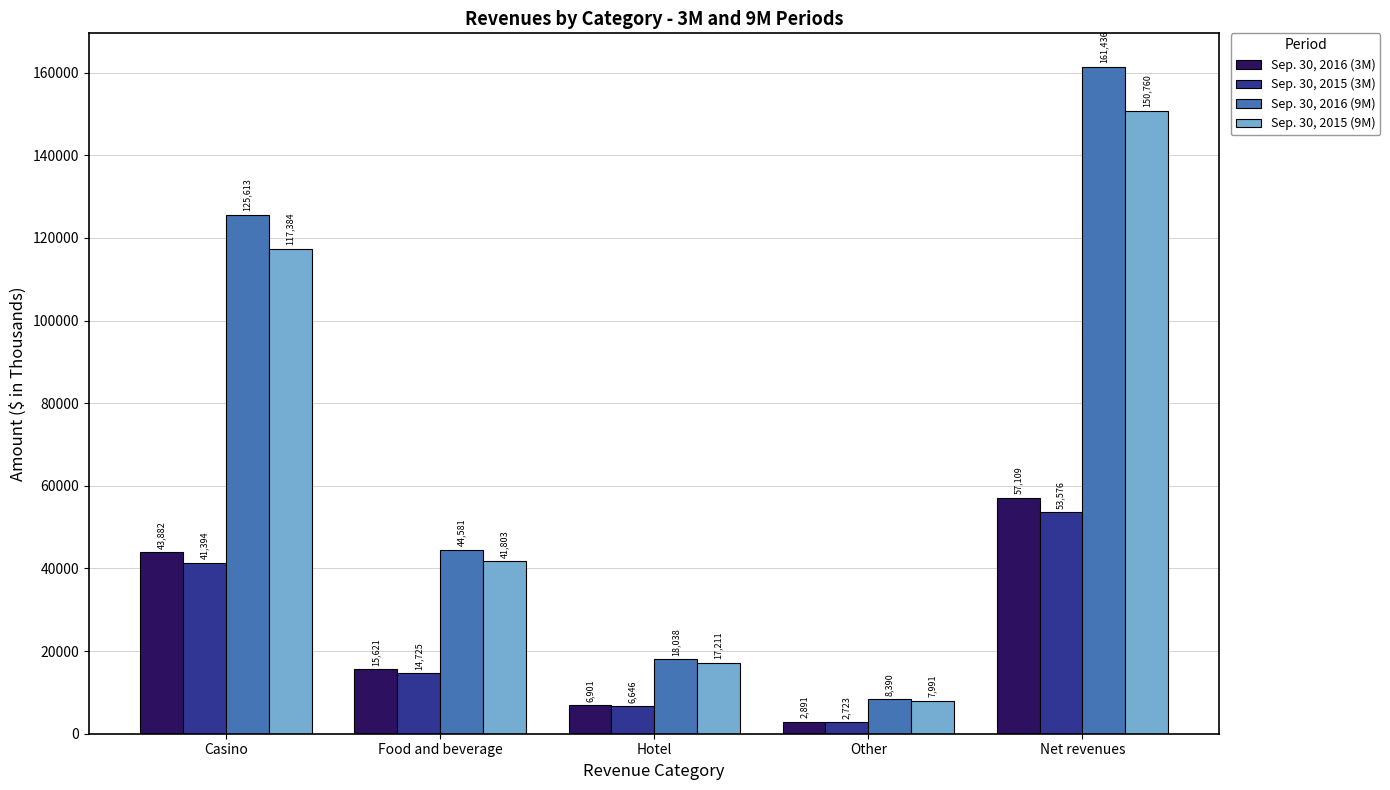

What is the difference between the Sep. 30, 2016 (9M) values at Hotel and Other?

9648